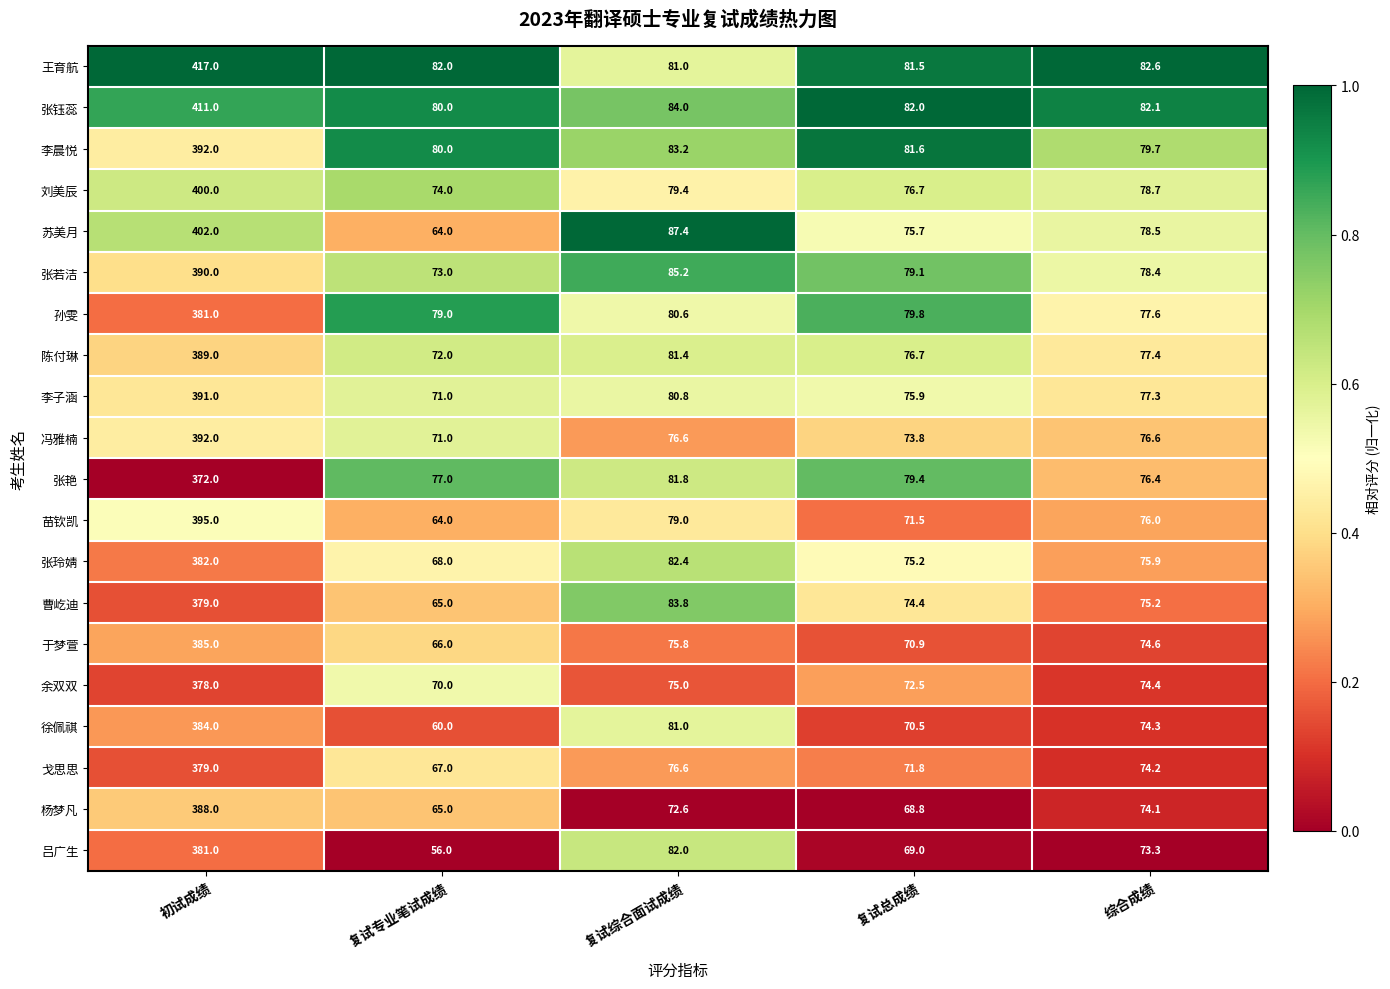

What is the average value of the 冯雅楠 series?

138.0